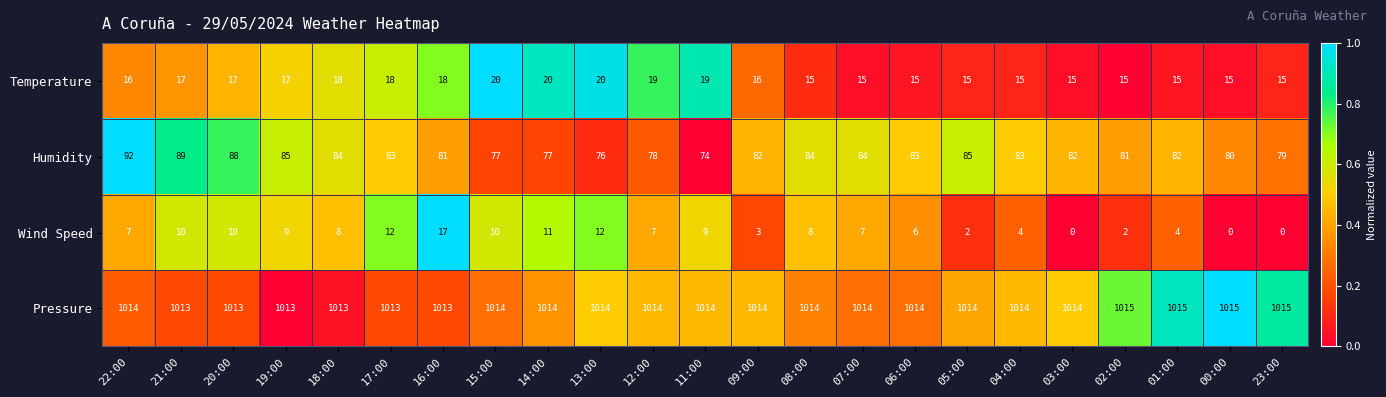

How many series are shown in this chart?

4